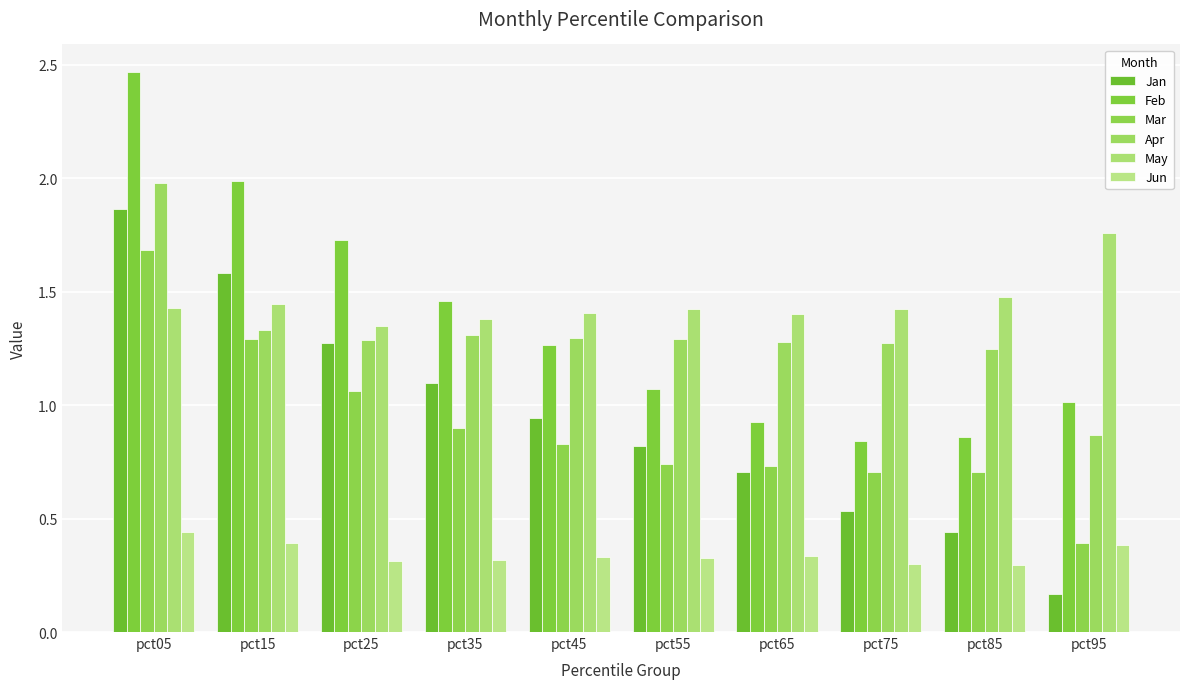

What is the approximate value of Apr at pct15?

1.3